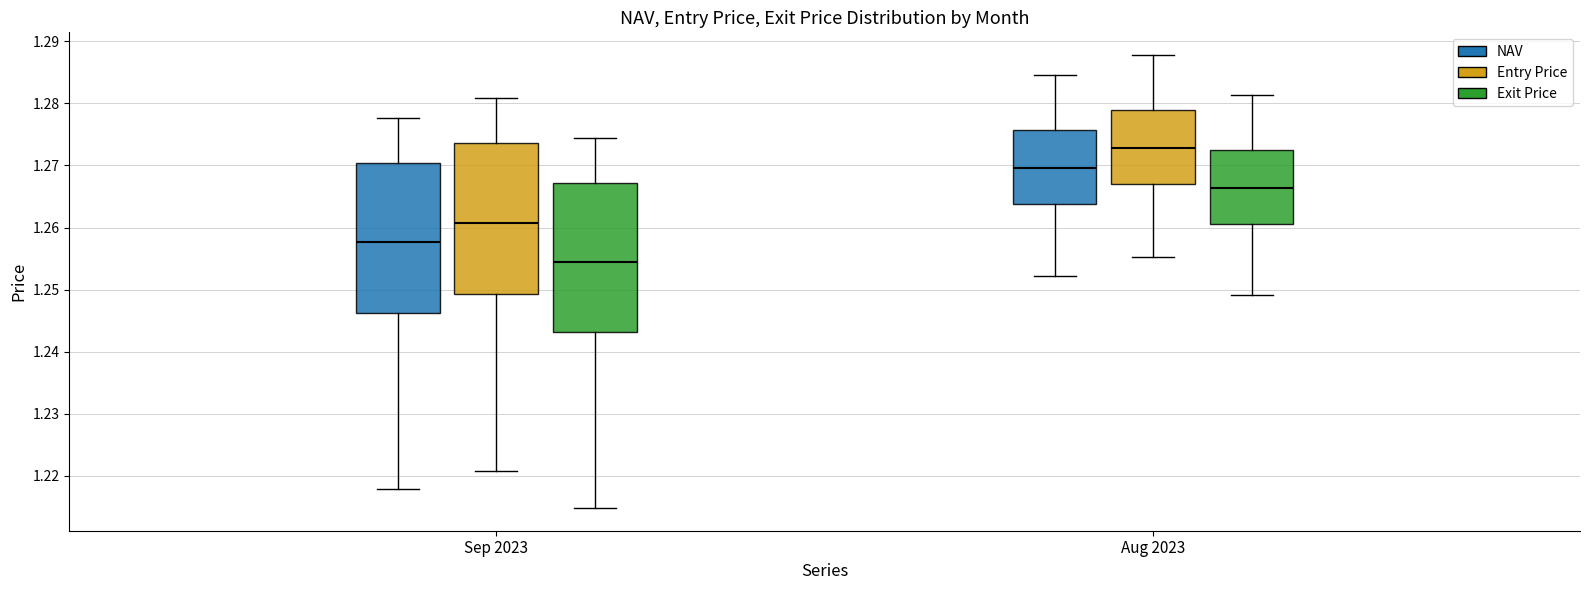

Reading left to right, read every box against the y-axis: the position of its median line, the range the box covers, and the ends of its whiskers. The values are not printed on the chart, so give them approximately, as read against the axis.

Sep 2023 (NAV): median 1.258, box 1.246 to 1.270, whiskers 1.218 to 1.278
Sep 2023 (Entry Price): median 1.261, box 1.249 to 1.274, whiskers 1.221 to 1.281
Sep 2023 (Exit Price): median 1.255, box 1.243 to 1.267, whiskers 1.215 to 1.275
Aug 2023 (NAV): median 1.270, box 1.264 to 1.276, whiskers 1.252 to 1.285
Aug 2023 (Entry Price): median 1.273, box 1.267 to 1.279, whiskers 1.255 to 1.288
Aug 2023 (Exit Price): median 1.266, box 1.261 to 1.273, whiskers 1.249 to 1.281